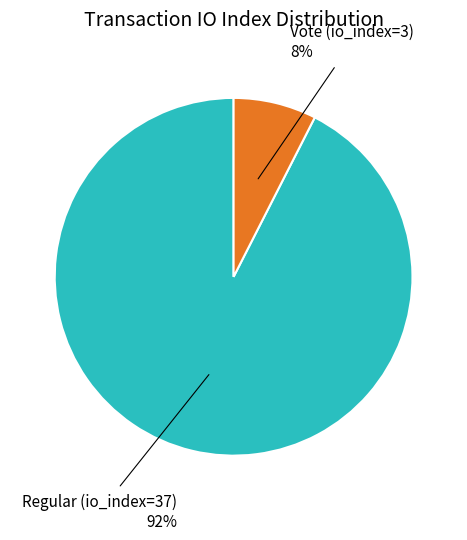

Is there any slice that represents more than half of the pie?

Yes